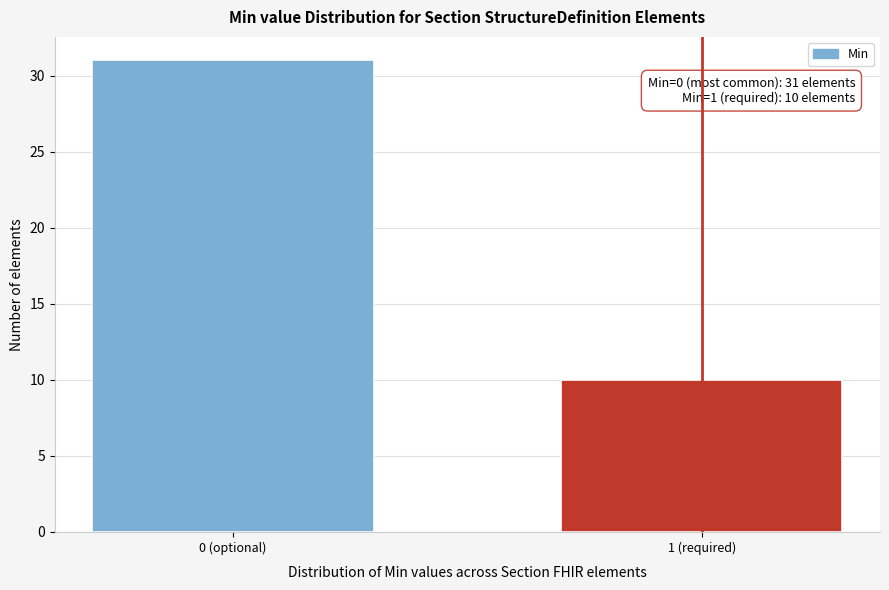

Reading left to right, list all the values displayed in this chart.

0 (optional)=31	1 (required)=10